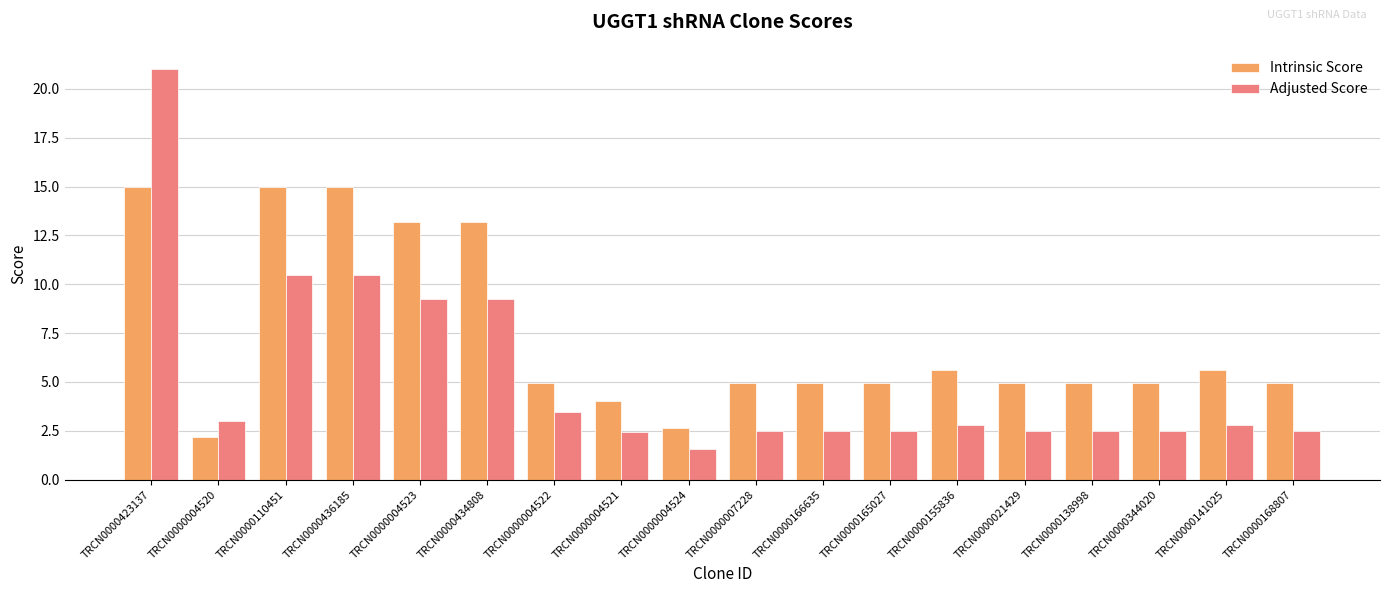

What is the greatest value displayed?

21.0